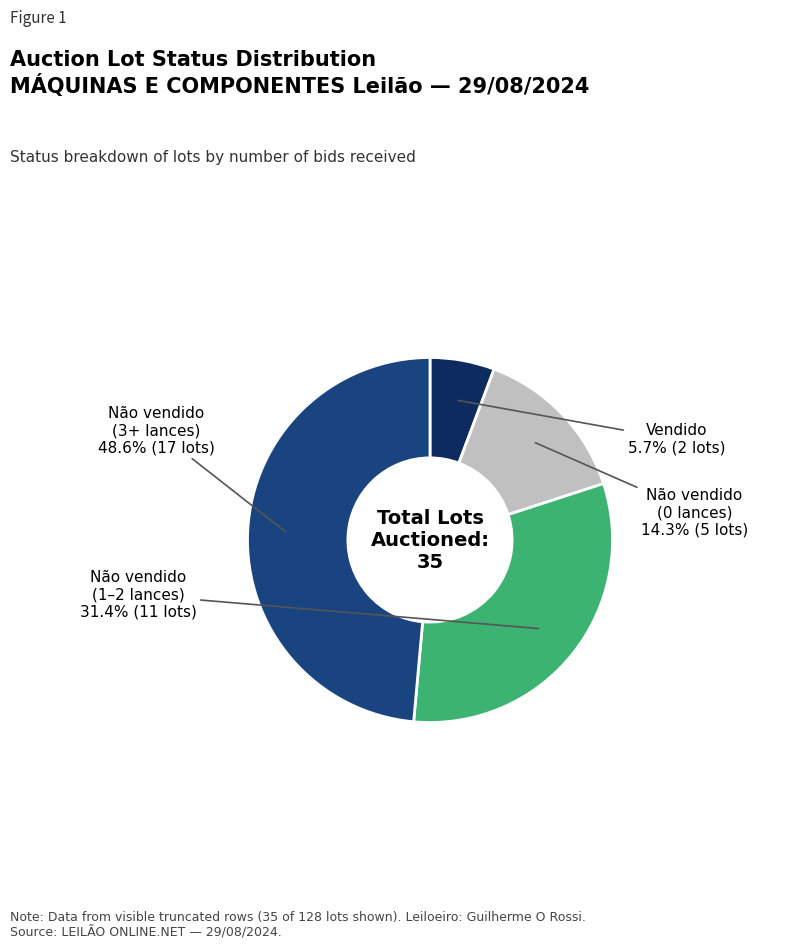

Rank the categories by value from lowest to highest.

Vendido, Não vendido (0 lances), Não vendido (1–2 lances), Não vendido (3+ lances)